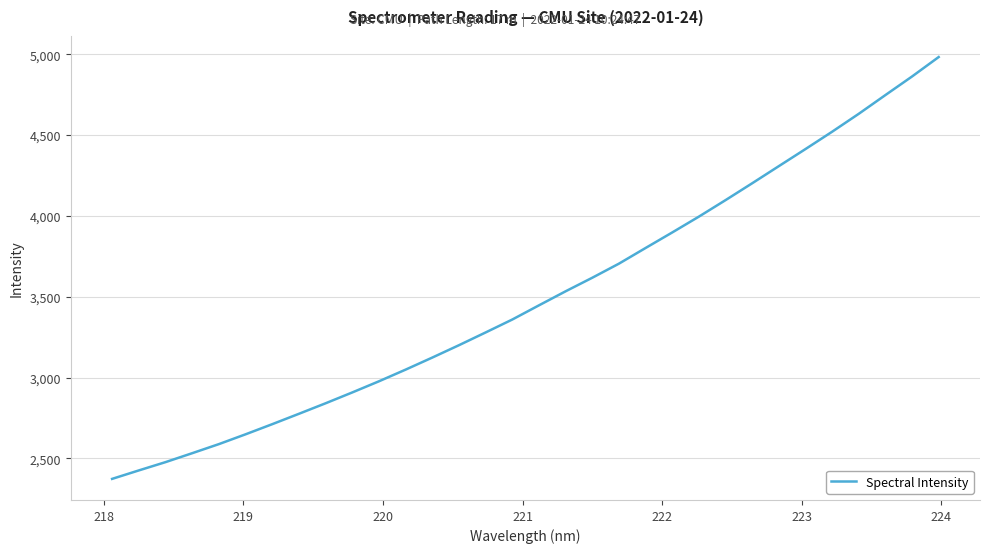

What is the smallest value displayed?

2372.9